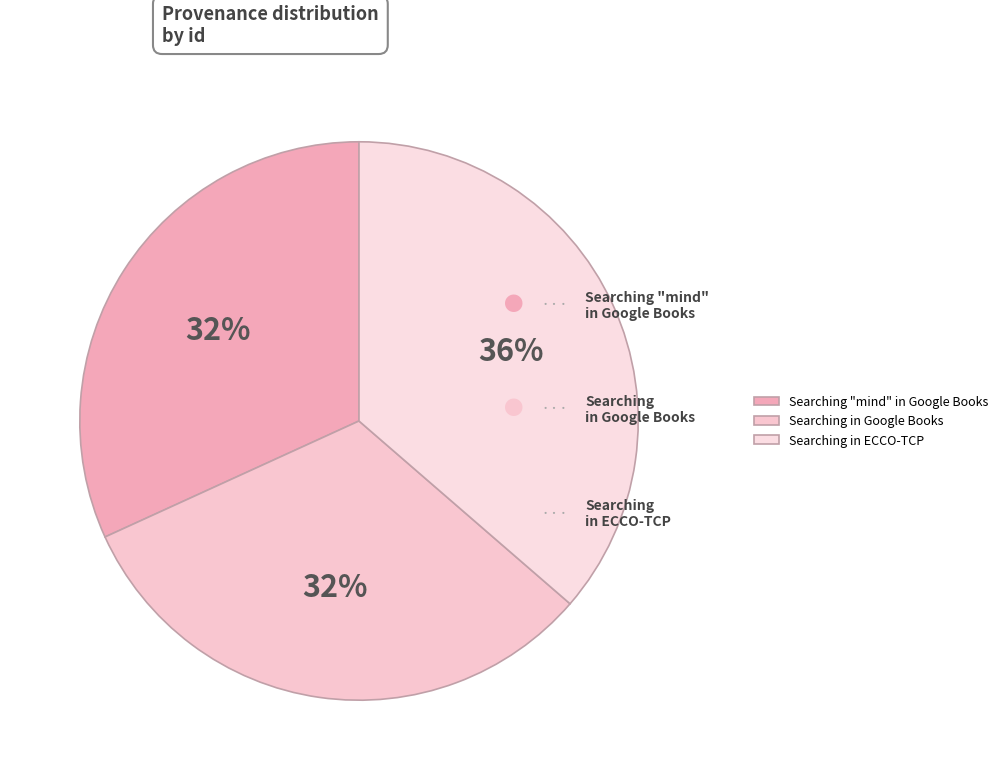

How much of the chart is everything except Searching in ECCO-TCP?

63.6%